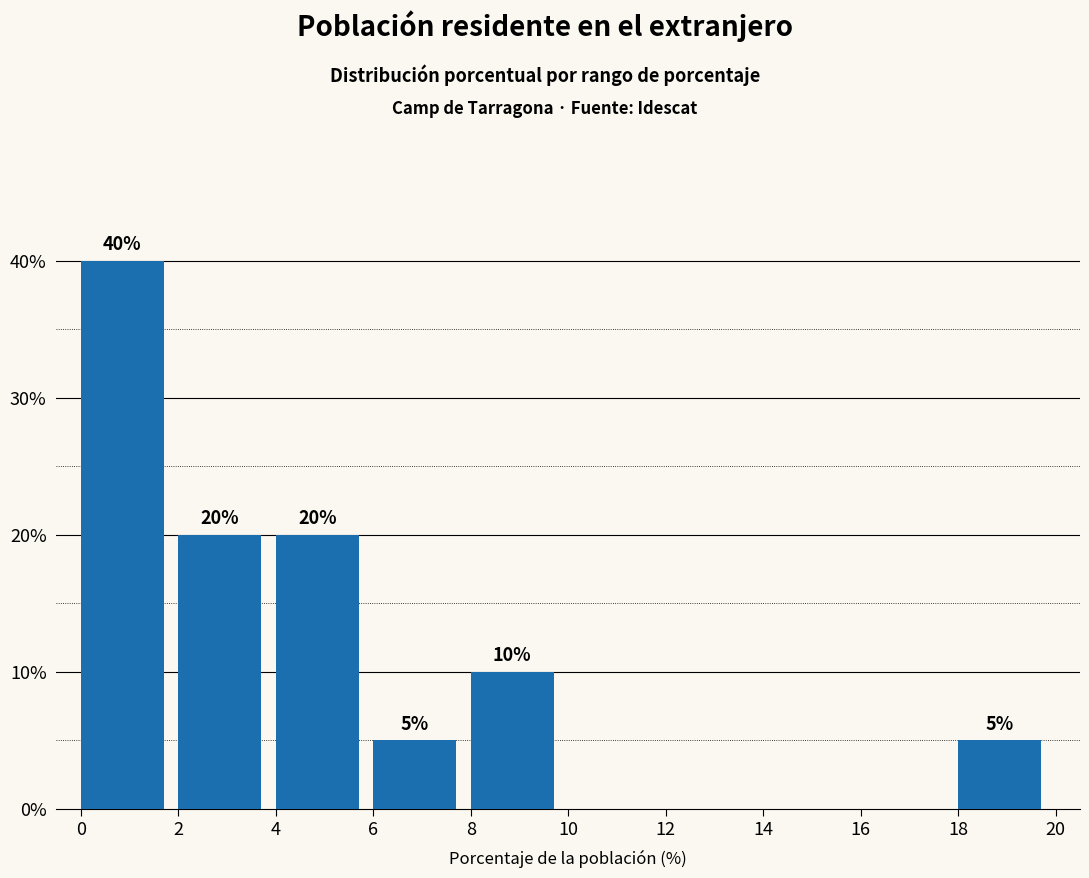

Reading left to right, transcribe all the data shown in this chart.

0=40	2=20	4=20	6=5	8=10	10=0	12=0	14=0	16=0	18=5